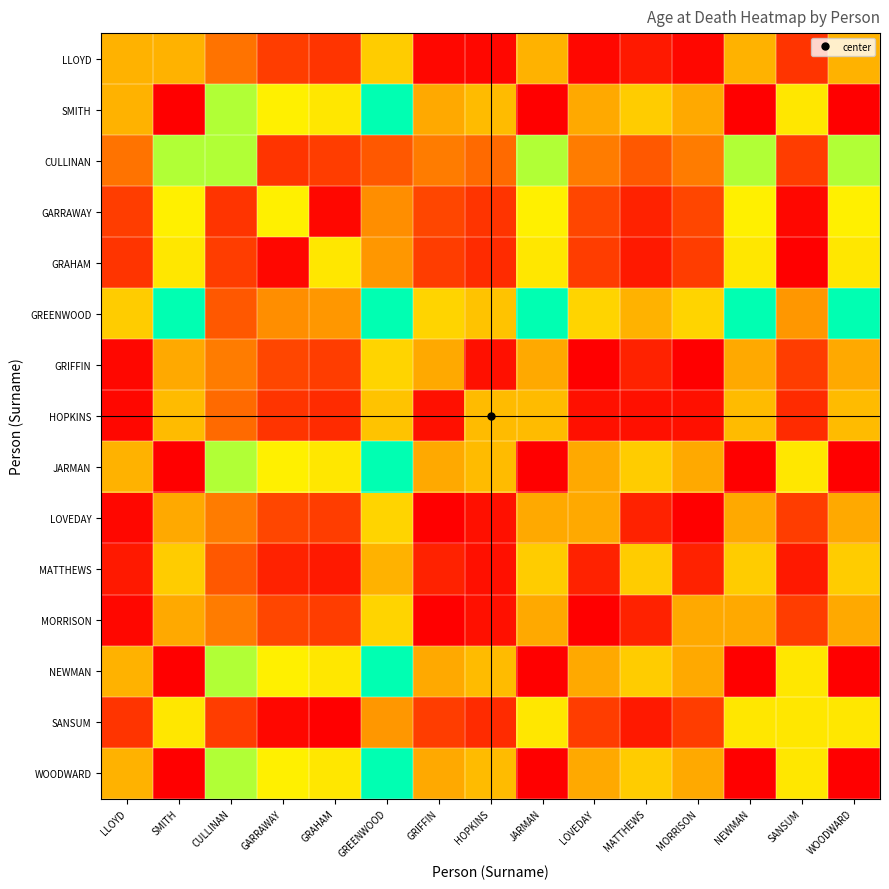

Reading left to right, what are all the values shown in this chart?

LLOYD: LLOYD=20	SMITH=20	CULLINAN=13	GARRAWAY=7	GRAHAM=6	GREENWOOD=23	GRIFFIN=1	HOPKINS=1	JARMAN=20	LOVEDAY=1	MATTHEWS=3	MORRISON=1	NEWMAN=20	SANSUM=6	WOODWARD=20
SMITH: LLOYD=20	SMITH=0	CULLINAN=33	GARRAWAY=27	GRAHAM=26	GREENWOOD=43	GRIFFIN=19	HOPKINS=21	JARMAN=0	LOVEDAY=19	MATTHEWS=23	MORRISON=19	NEWMAN=0	SANSUM=26	WOODWARD=0
CULLINAN: LLOYD=13	SMITH=33	CULLINAN=33	GARRAWAY=6	GRAHAM=7	GREENWOOD=10	GRIFFIN=14	HOPKINS=12	JARMAN=33	LOVEDAY=14	MATTHEWS=10	MORRISON=14	NEWMAN=33	SANSUM=7	WOODWARD=33
GARRAWAY: LLOYD=7	SMITH=27	CULLINAN=6	GARRAWAY=27	GRAHAM=1	GREENWOOD=16	GRIFFIN=8	HOPKINS=6	JARMAN=27	LOVEDAY=8	MATTHEWS=4	MORRISON=8	NEWMAN=27	SANSUM=1	WOODWARD=27
GRAHAM: LLOYD=6	SMITH=26	CULLINAN=7	GARRAWAY=1	GRAHAM=26	GREENWOOD=17	GRIFFIN=7	HOPKINS=5	JARMAN=26	LOVEDAY=7	MATTHEWS=3	MORRISON=7	NEWMAN=26	SANSUM=0	WOODWARD=26
GREENWOOD: LLOYD=23	SMITH=43	CULLINAN=10	GARRAWAY=16	GRAHAM=17	GREENWOOD=43	GRIFFIN=24	HOPKINS=22	JARMAN=43	LOVEDAY=24	MATTHEWS=20	MORRISON=24	NEWMAN=43	SANSUM=17	WOODWARD=43
GRIFFIN: LLOYD=1	SMITH=19	CULLINAN=14	GARRAWAY=8	GRAHAM=7	GREENWOOD=24	GRIFFIN=19	HOPKINS=2	JARMAN=19	LOVEDAY=0	MATTHEWS=4	MORRISON=0	NEWMAN=19	SANSUM=7	WOODWARD=19
HOPKINS: LLOYD=1	SMITH=21	CULLINAN=12	GARRAWAY=6	GRAHAM=5	GREENWOOD=22	GRIFFIN=2	HOPKINS=21	JARMAN=21	LOVEDAY=2	MATTHEWS=2	MORRISON=2	NEWMAN=21	SANSUM=5	WOODWARD=21
JARMAN: LLOYD=20	SMITH=0	CULLINAN=33	GARRAWAY=27	GRAHAM=26	GREENWOOD=43	GRIFFIN=19	HOPKINS=21	JARMAN=0	LOVEDAY=19	MATTHEWS=23	MORRISON=19	NEWMAN=0	SANSUM=26	WOODWARD=0
LOVEDAY: LLOYD=1	SMITH=19	CULLINAN=14	GARRAWAY=8	GRAHAM=7	GREENWOOD=24	GRIFFIN=0	HOPKINS=2	JARMAN=19	LOVEDAY=19	MATTHEWS=4	MORRISON=0	NEWMAN=19	SANSUM=7	WOODWARD=19
MATTHEWS: LLOYD=3	SMITH=23	CULLINAN=10	GARRAWAY=4	GRAHAM=3	GREENWOOD=20	GRIFFIN=4	HOPKINS=2	JARMAN=23	LOVEDAY=4	MATTHEWS=23	MORRISON=4	NEWMAN=23	SANSUM=3	WOODWARD=23
MORRISON: LLOYD=1	SMITH=19	CULLINAN=14	GARRAWAY=8	GRAHAM=7	GREENWOOD=24	GRIFFIN=0	HOPKINS=2	JARMAN=19	LOVEDAY=0	MATTHEWS=4	MORRISON=19	NEWMAN=19	SANSUM=7	WOODWARD=19
NEWMAN: LLOYD=20	SMITH=0	CULLINAN=33	GARRAWAY=27	GRAHAM=26	GREENWOOD=43	GRIFFIN=19	HOPKINS=21	JARMAN=0	LOVEDAY=19	MATTHEWS=23	MORRISON=19	NEWMAN=0	SANSUM=26	WOODWARD=0
SANSUM: LLOYD=6	SMITH=26	CULLINAN=7	GARRAWAY=1	GRAHAM=0	GREENWOOD=17	GRIFFIN=7	HOPKINS=5	JARMAN=26	LOVEDAY=7	MATTHEWS=3	MORRISON=7	NEWMAN=26	SANSUM=26	WOODWARD=26
WOODWARD: LLOYD=20	SMITH=0	CULLINAN=33	GARRAWAY=27	GRAHAM=26	GREENWOOD=43	GRIFFIN=19	HOPKINS=21	JARMAN=0	LOVEDAY=19	MATTHEWS=23	MORRISON=19	NEWMAN=0	SANSUM=26	WOODWARD=0